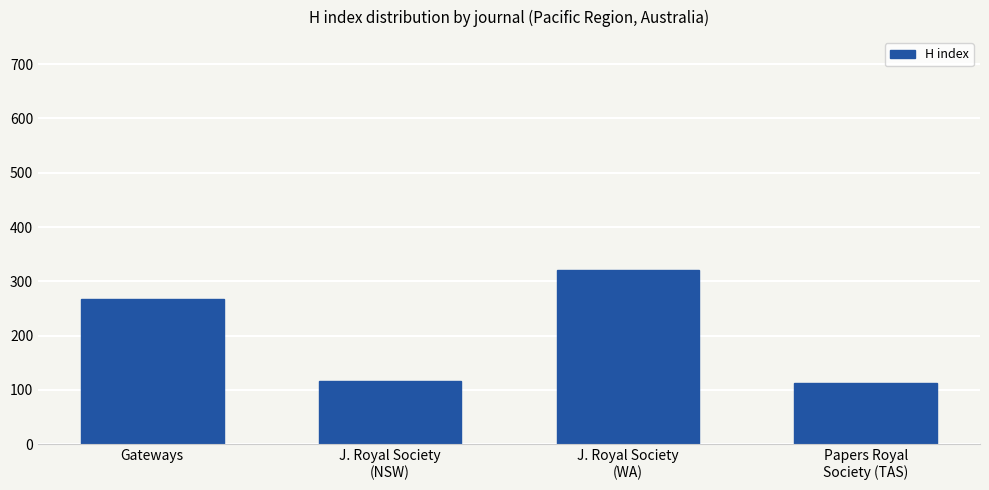

What is the label of the 1st bar from the left?

Gateways